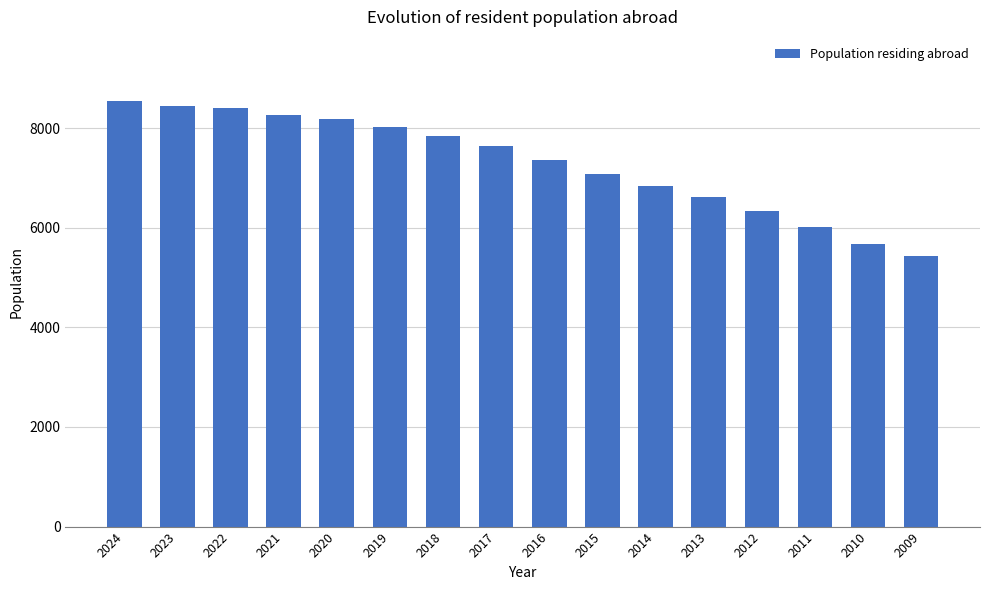

Does the chart contain stacked bars?

No